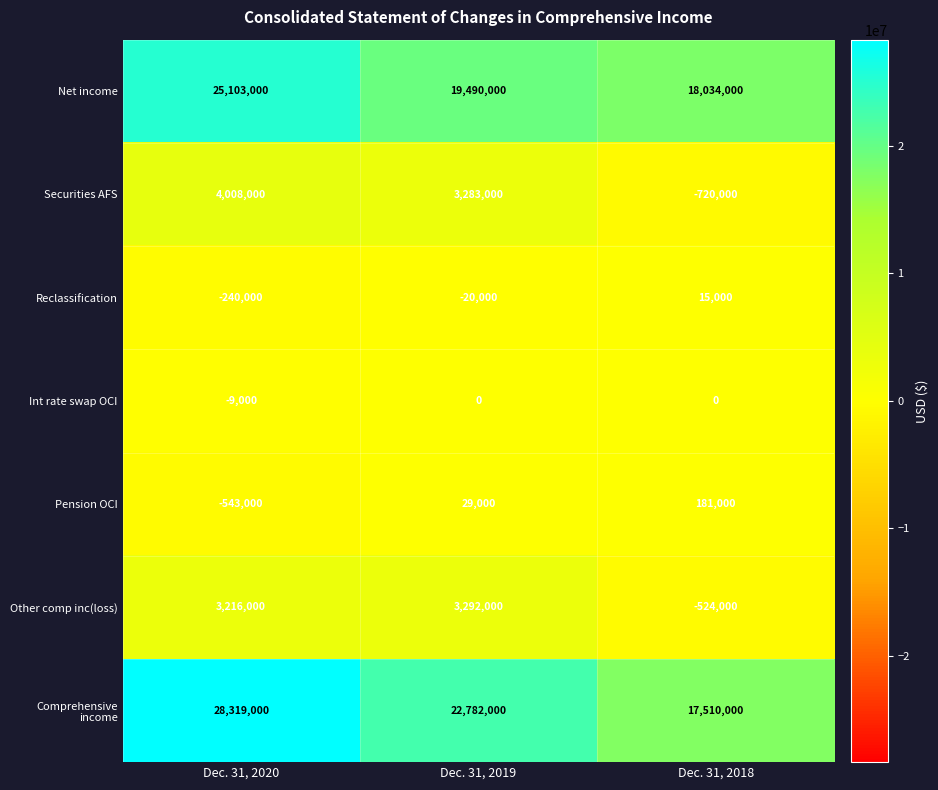

What is the difference between the Securities AFS values at Dec. 31, 2020 and Dec. 31, 2018?

4728000